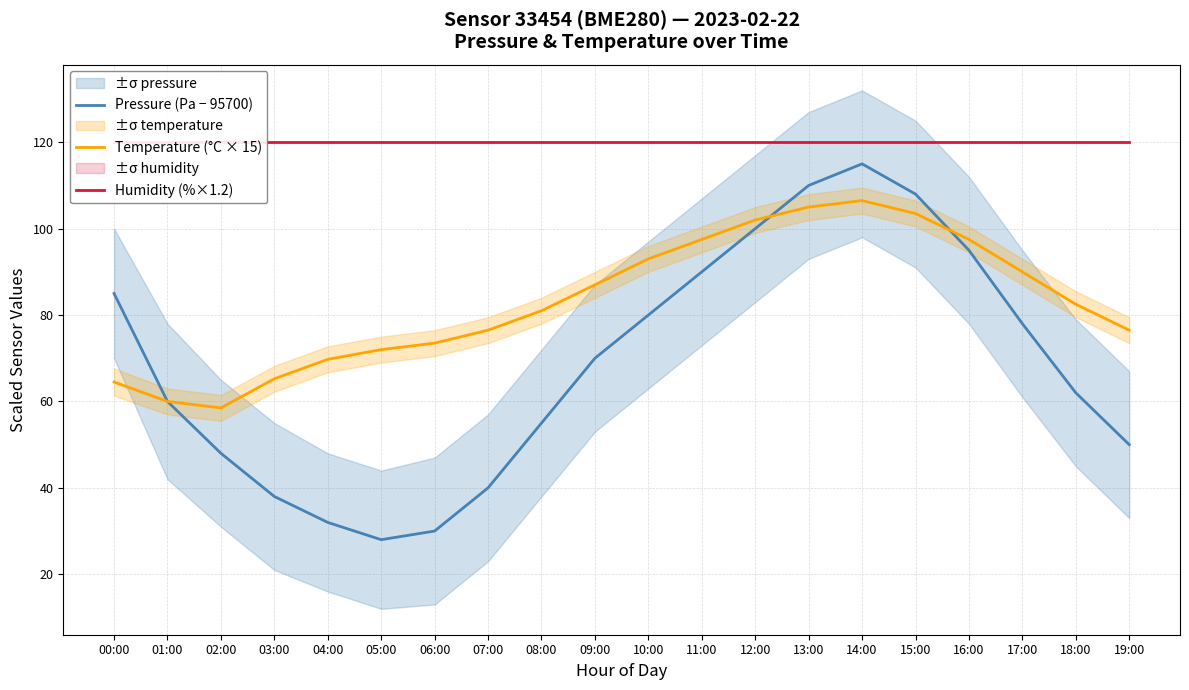

Where is Pressure (Pa − 95700) nearest to the value 71?

09:00